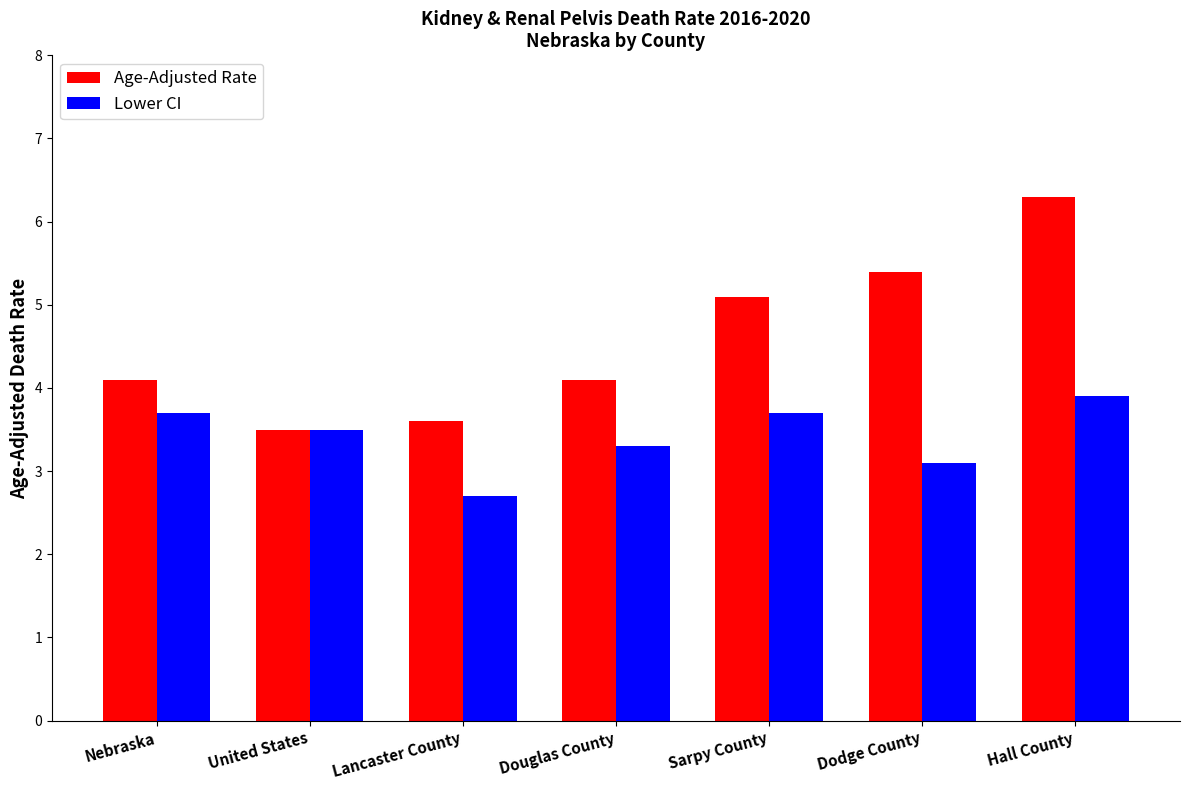

Rank the series by their maximum value, from lowest to highest.

Lower CI, Age-Adjusted Rate